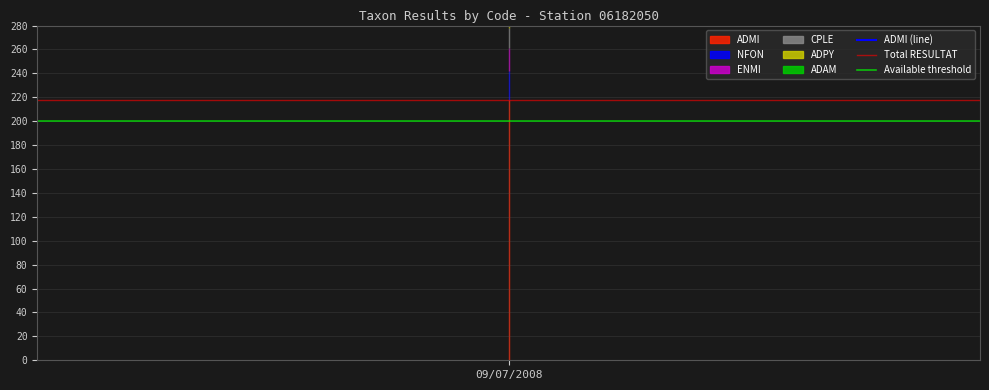

What is the value of the Available threshold point at the 2nd from the left?

200